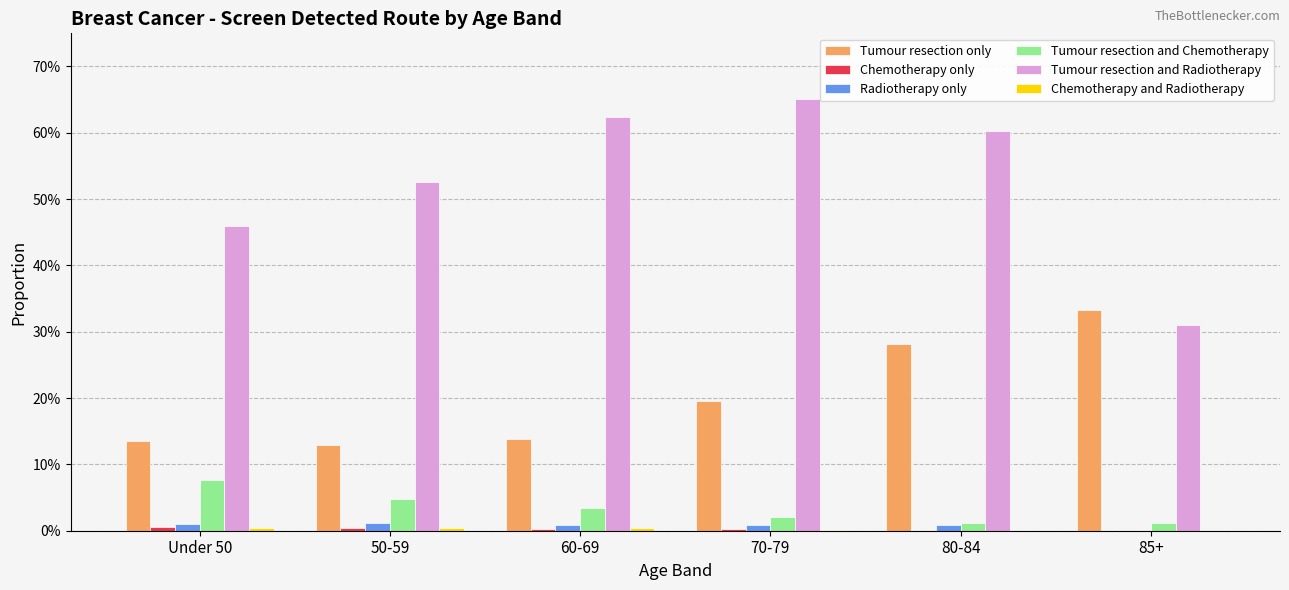

What is the value of the Tumour resection only bar at the 3rd from the left?

0.1